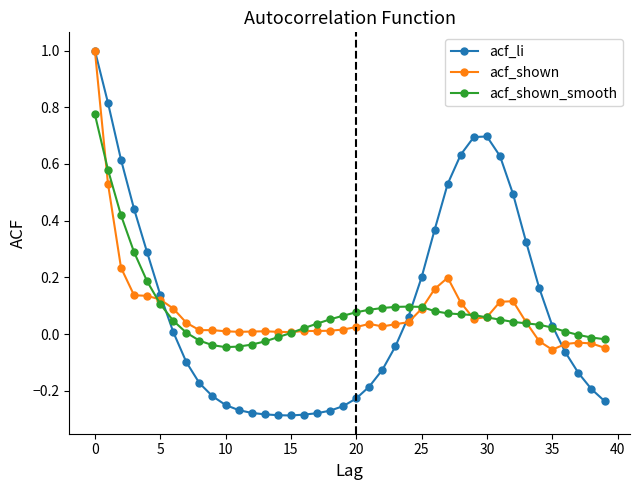

What is the maximum value shown in the chart?

1.0